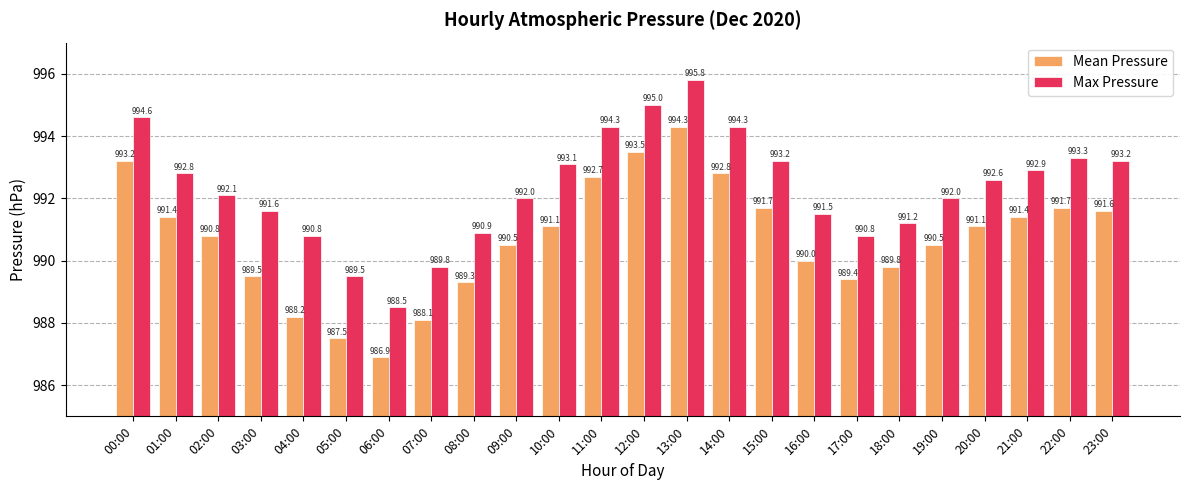

What is the label of the 4th bar from the left?

03:00